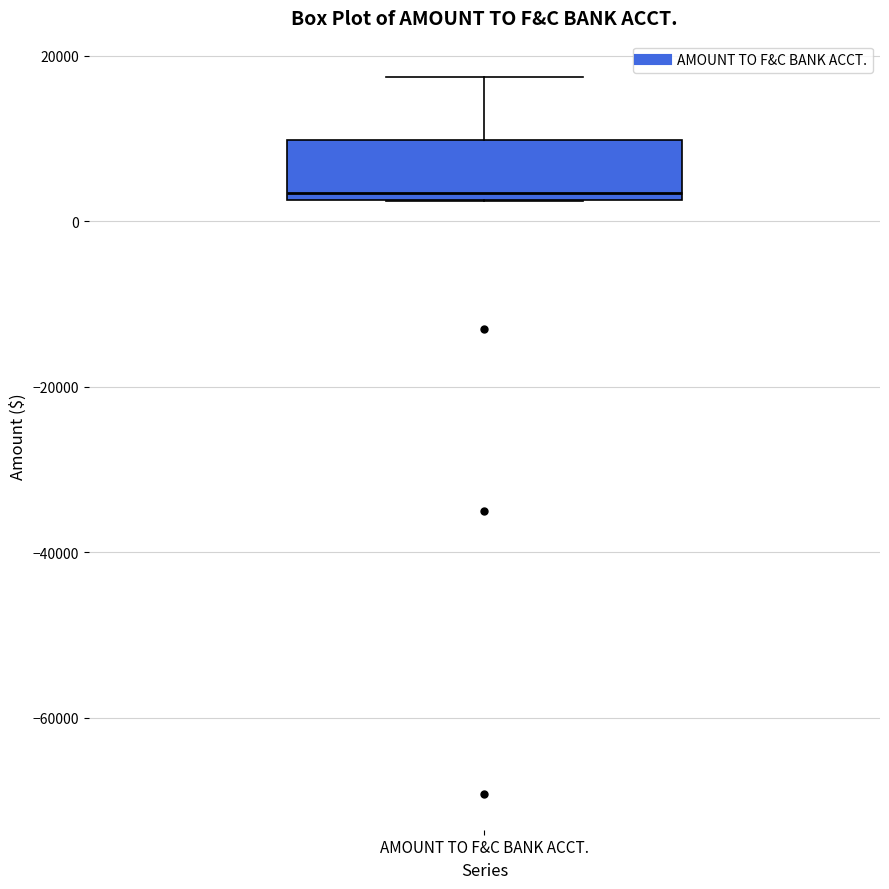

Where does the median line of the box for AMOUNT TO F&C BANK ACCT. sit on the y-axis? The values are not printed on the chart, so give them approximately, as read against the axis.

4000